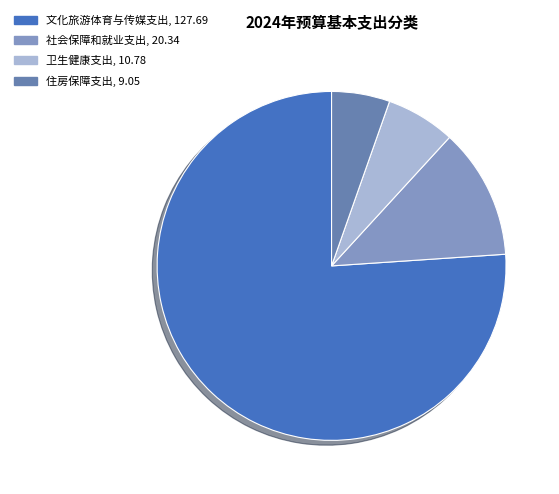

Count the number of slices in the pie.

4